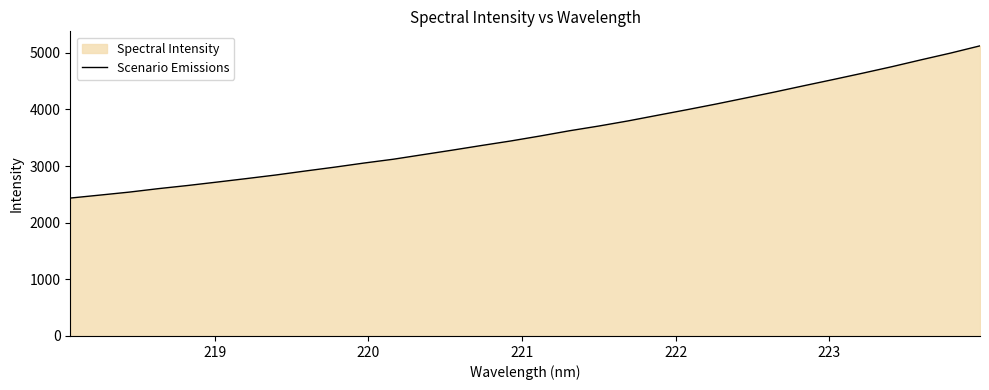

What is the smallest value displayed?

2434.9